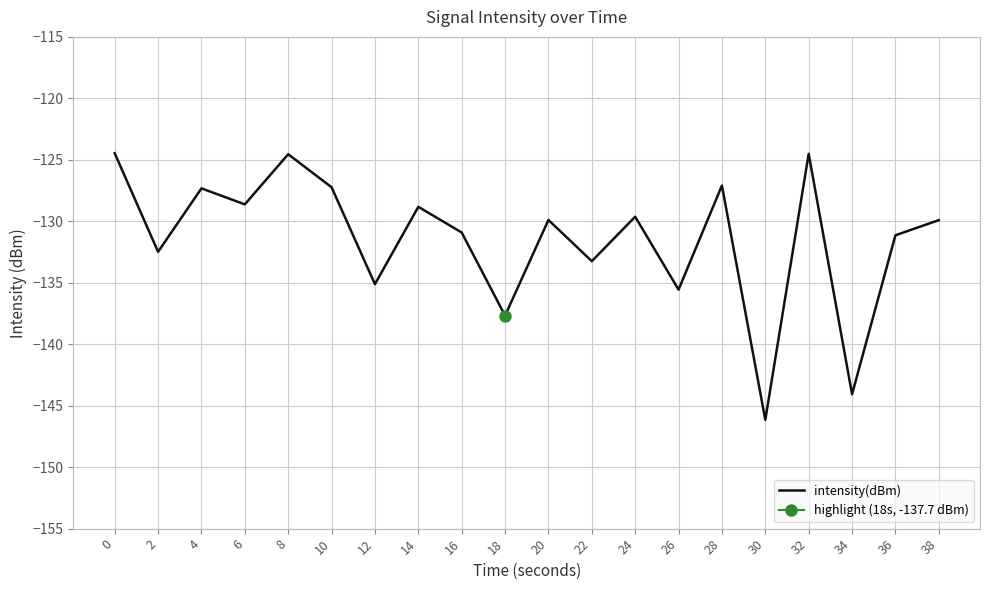

What is the difference between the maximum and minimum values?

21.7